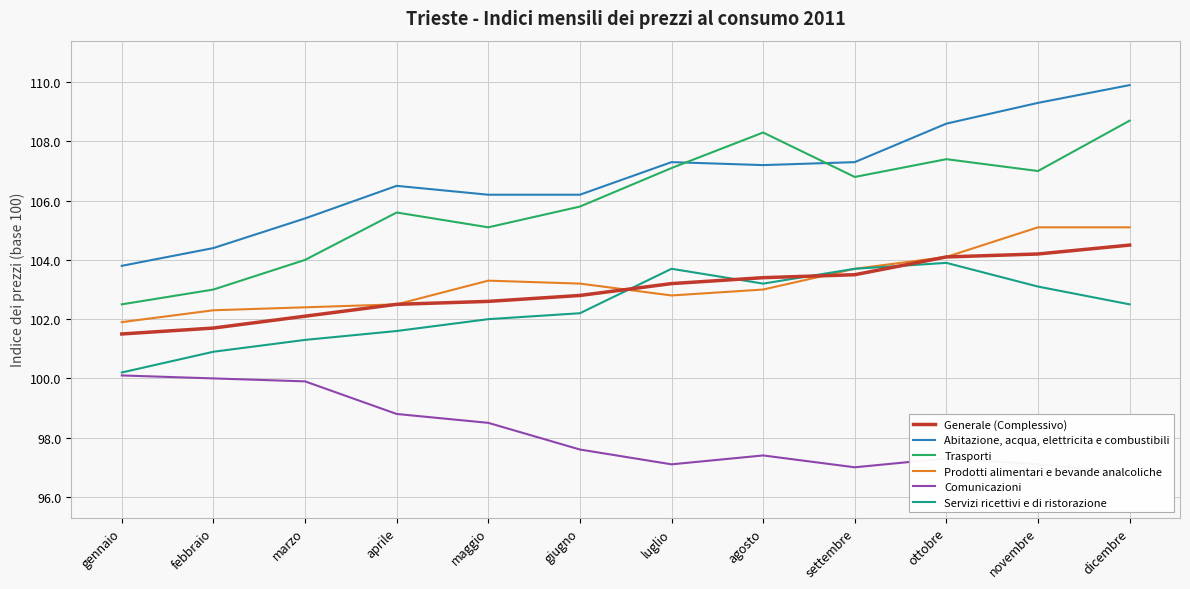

What is the label of the 1st point from the left?

gennaio